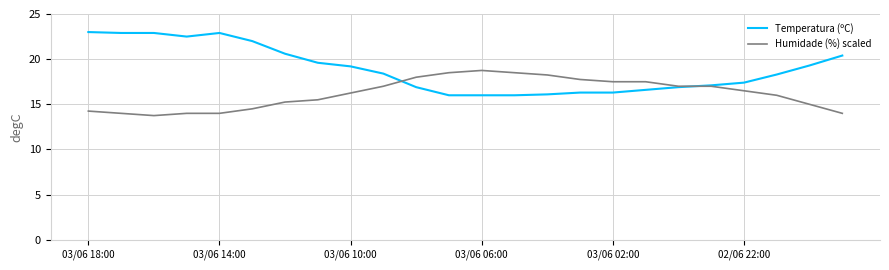

At how many categories does at least one series exceed 19?

11